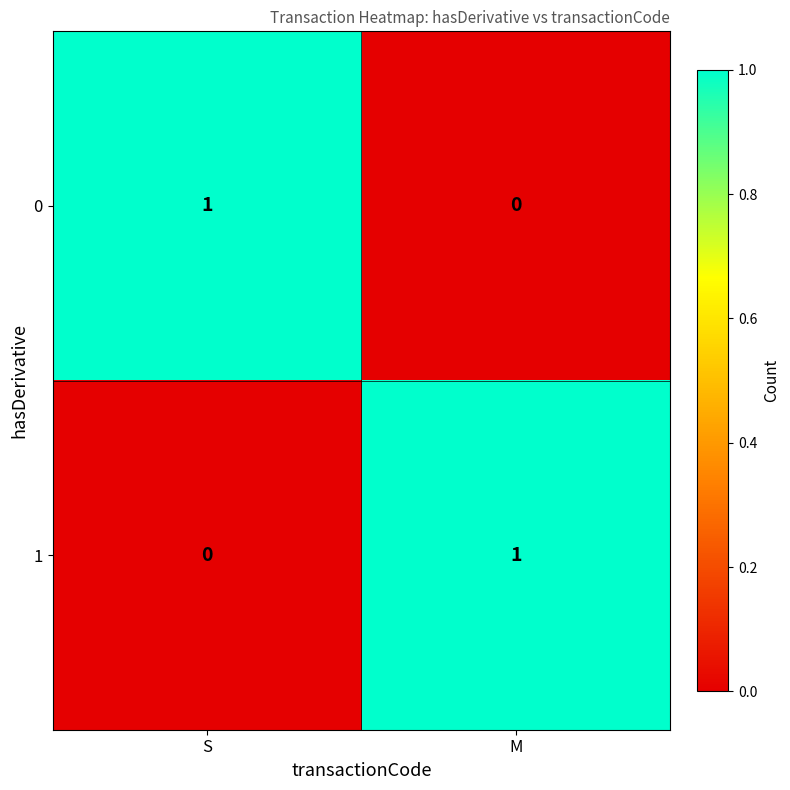

The 1 series shows 0 at S. True or false?

True